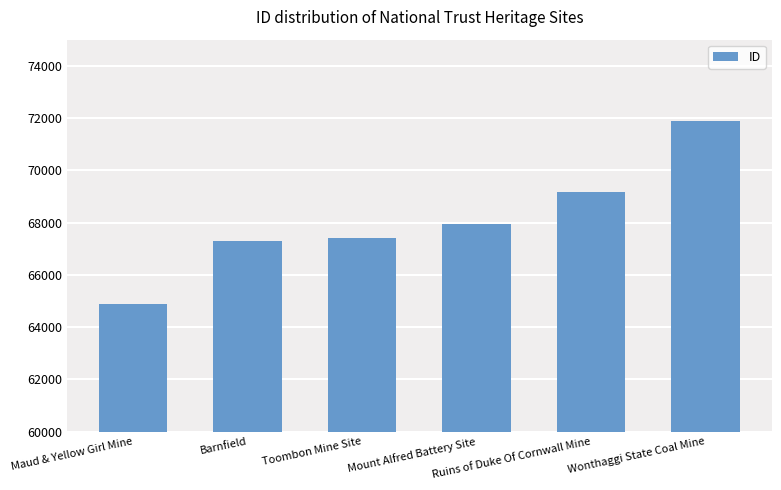

Reading right to left, what are all the values shown in this chart?

Wonthaggi State Coal Mine=71871	Ruins of Duke Of Cornwall Mine=69158	Mount Alfred Battery Site=67954	Toombon Mine Site=67421	Barnfield=67313	Maud & Yellow Girl Mine=64884